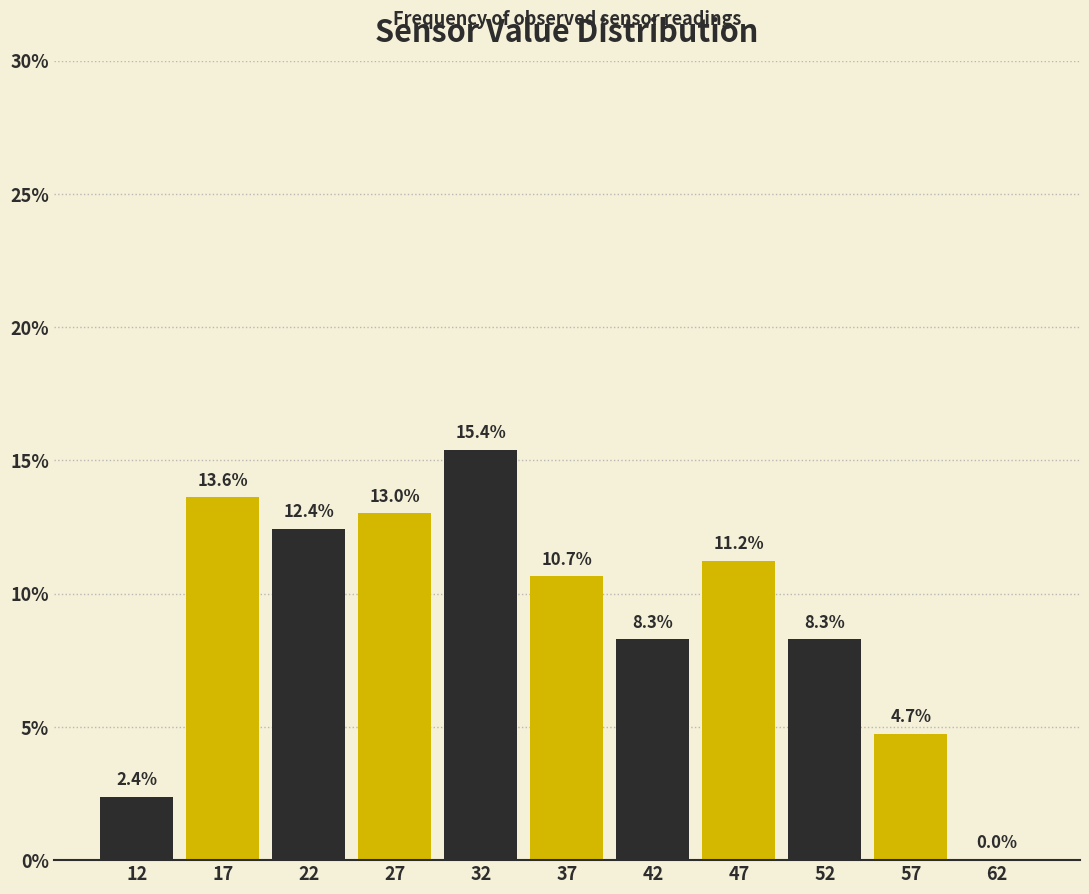

Reading left to right, transcribe this chart: for each bar, give the range it covers on the x-axis and its height.

10 to 15: 2.4
15 to 20: 13.6
20 to 25: 12.4
25 to 30: 13.0
30 to 35: 15.4
35 to 40: 10.7
40 to 45: 8.3
45 to 50: 11.2
50 to 55: 8.3
55 to 60: 4.7
60 to 65: 0.0